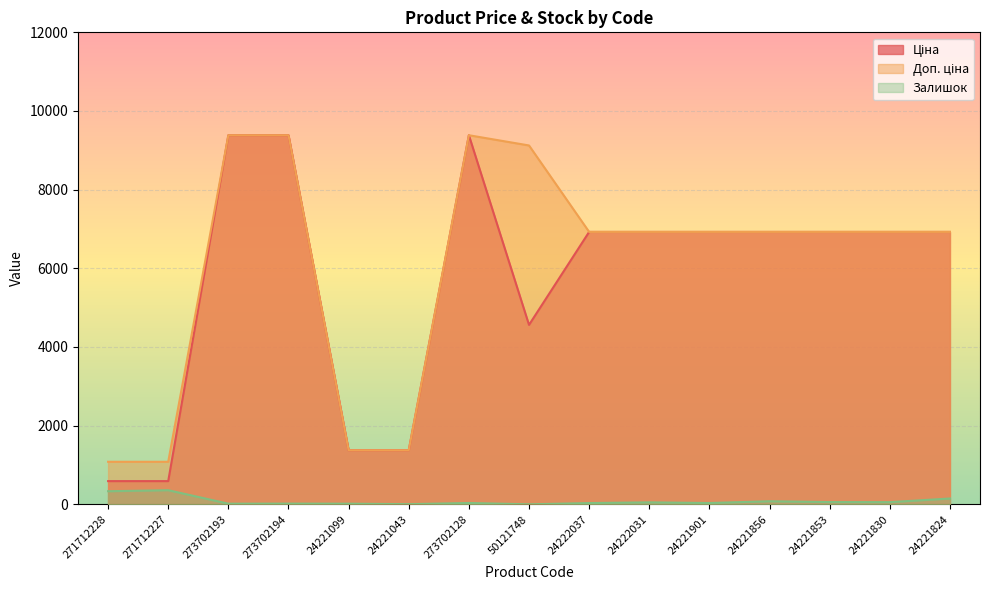

What are all the series names shown in the legend?

Ціна, Доп. ціна, Залишок